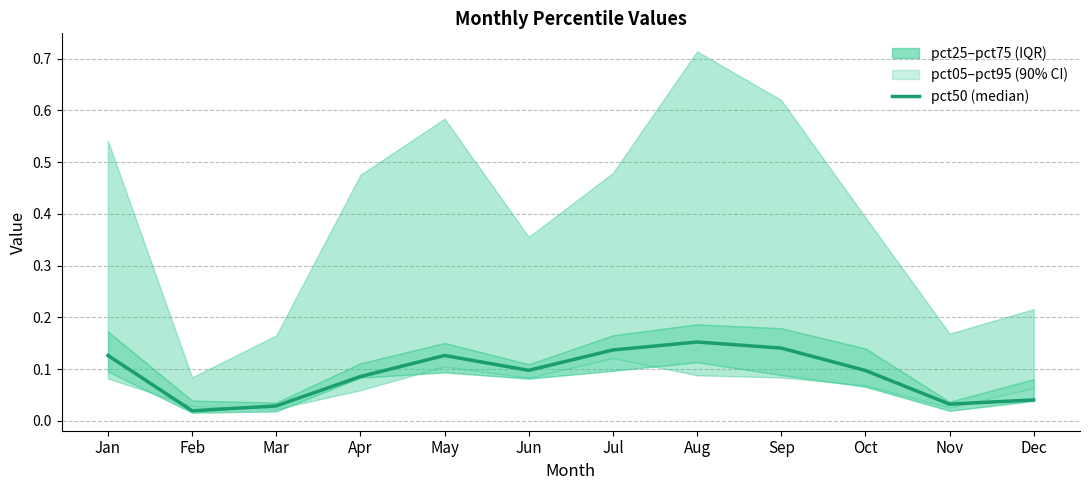

Rank the categories by value from highest to lowest.

Aug, Sep, Jul, Jan, May, Jun, Oct, Apr, Dec, Nov, Mar, Feb